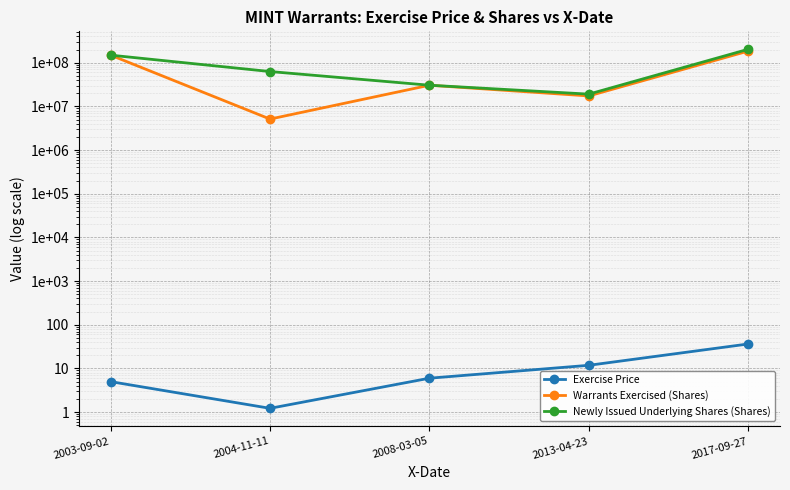

At which label is Warrants Exercised (Shares) closest to 94605048?

2003-09-02